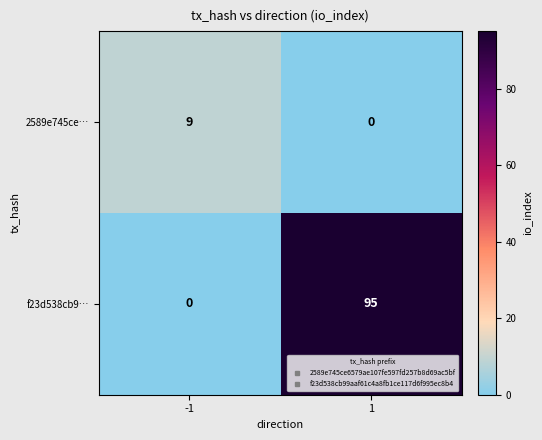

Reading left to right, transcribe all the data shown in this chart.

2589e745ce…: -1=9	1=0
f23d538cb9…: -1=0	1=95